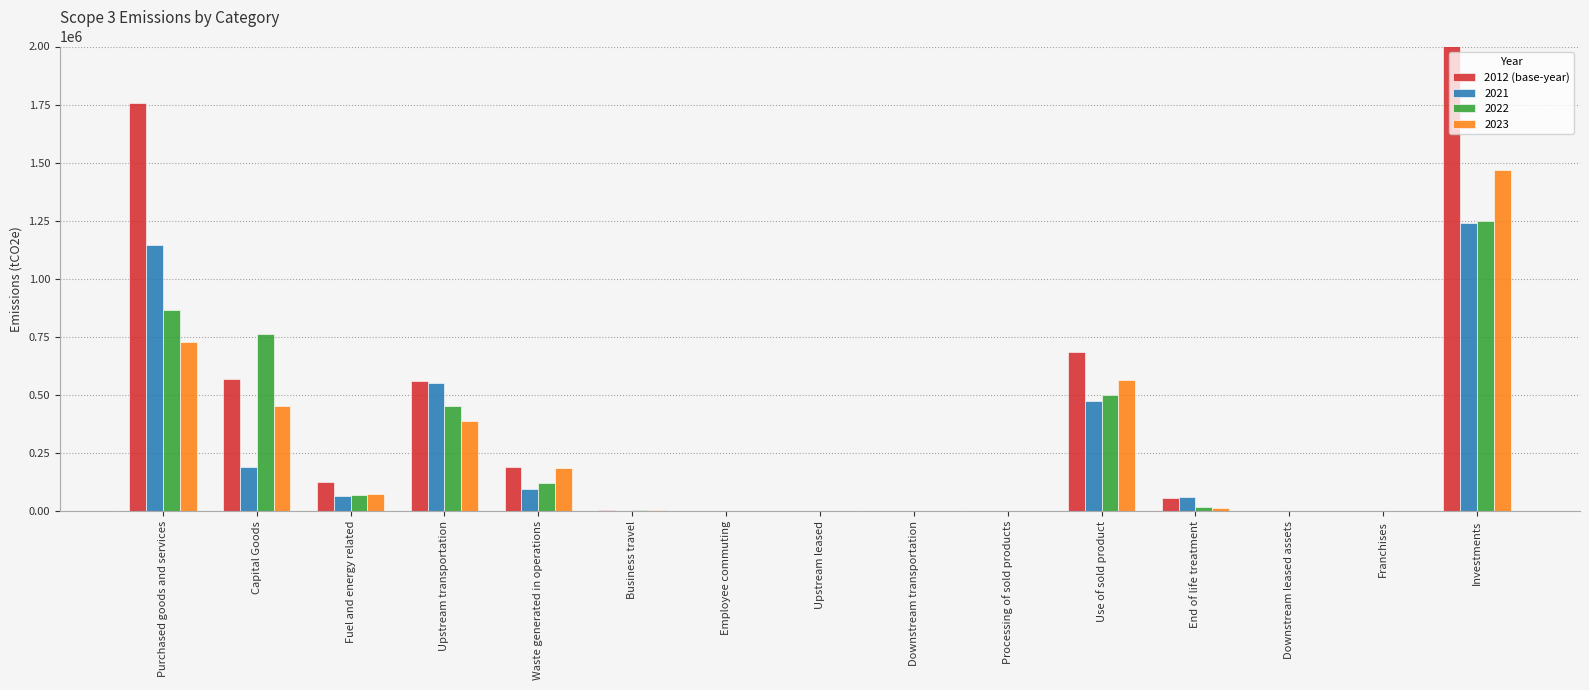

What position from the right is Employee commuting?

9